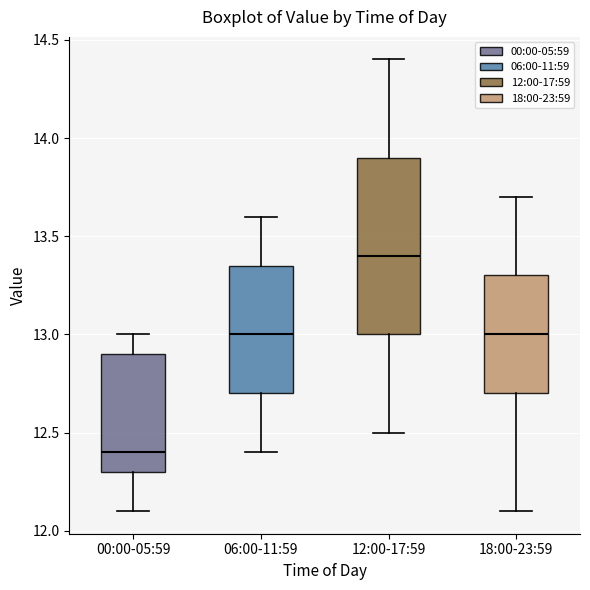

Reading left to right, transcribe this box plot: for each box, give where its median line is, the range the box spans, and where its two whiskers end, as read against the y-axis. The values are not printed on the chart, so give them approximately, as read against the axis.

00:00-05:59: median 12.40, box 12.30 to 12.90, whiskers 12.10 to 13.00
06:00-11:59: median 13.00, box 12.70 to 13.35, whiskers 12.40 to 13.60
12:00-17:59: median 13.40, box 13.00 to 13.90, whiskers 12.50 to 14.40
18:00-23:59: median 13.00, box 12.70 to 13.30, whiskers 12.10 to 13.70